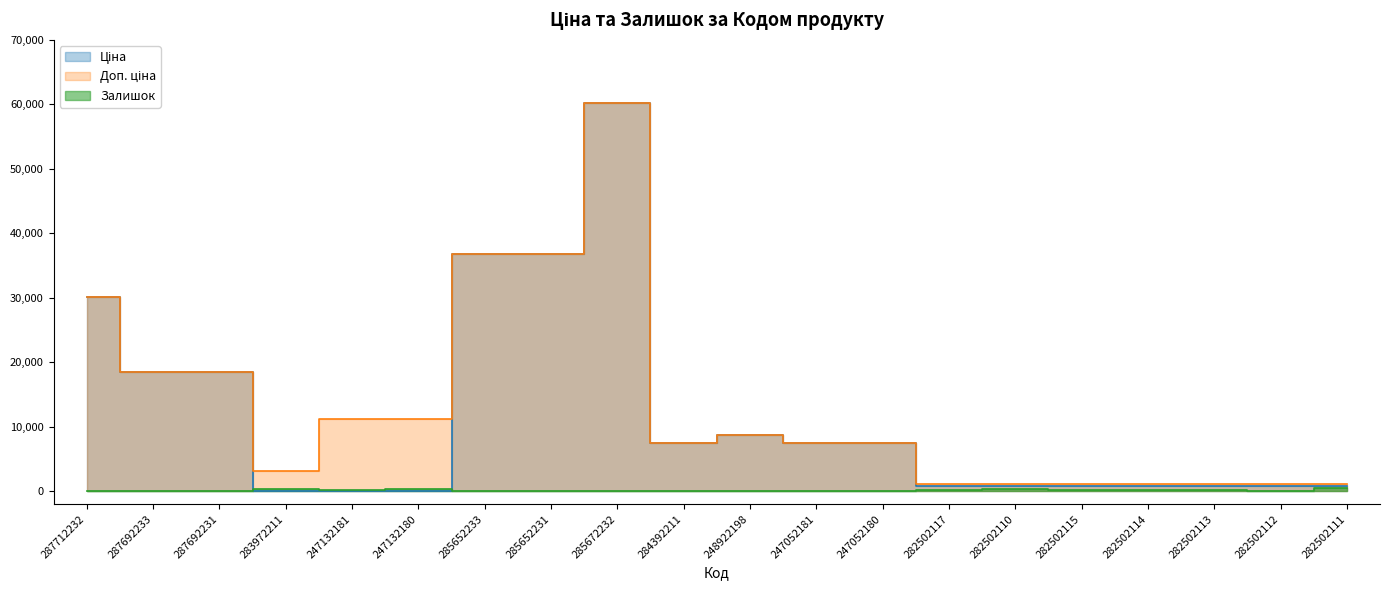

The Доп. ціна series shows 60205.6 at 285672232. True or false?

True